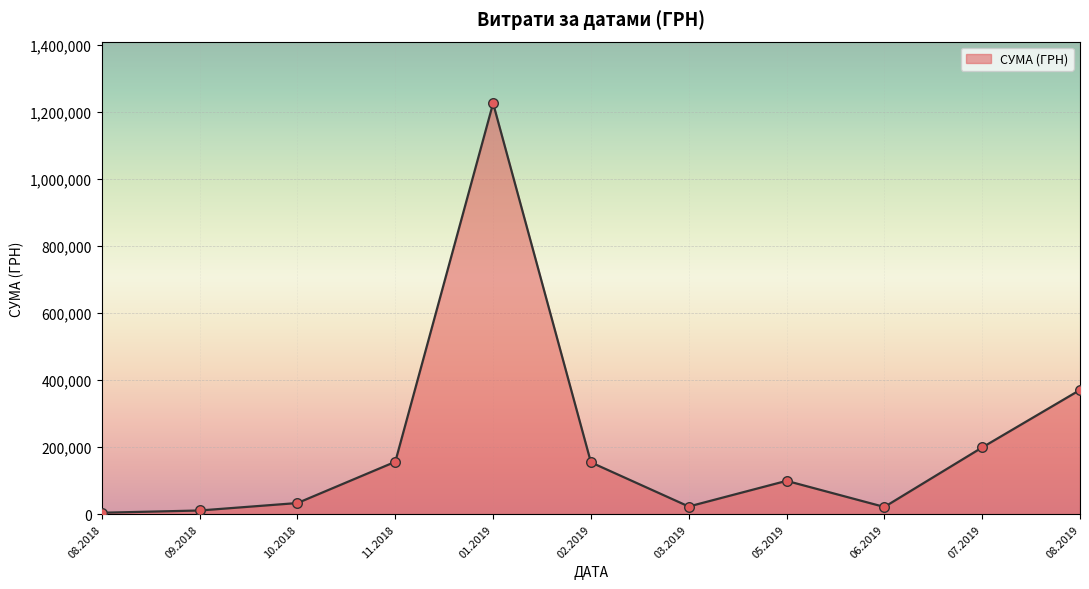

Which has a higher value, 11.2018 or 01.2019?

01.2019